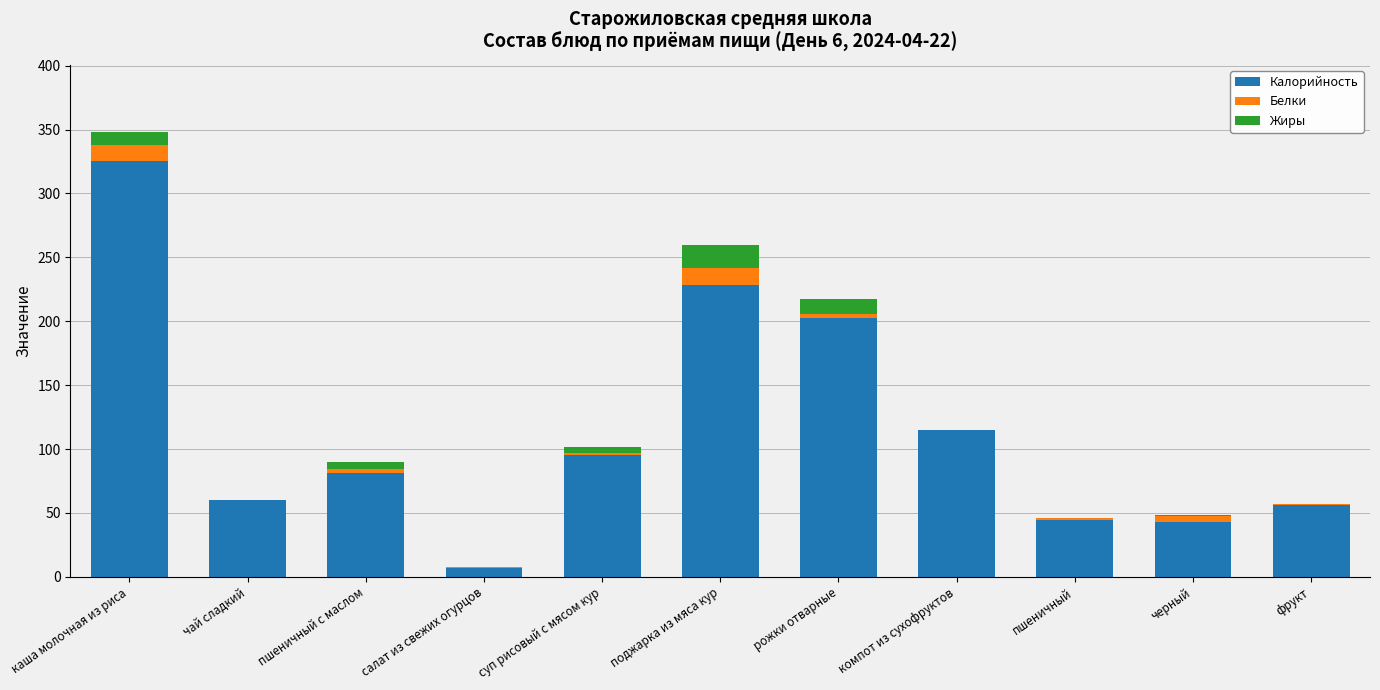

Is it true that Калорийность equals 76.4 at фрукт?

False